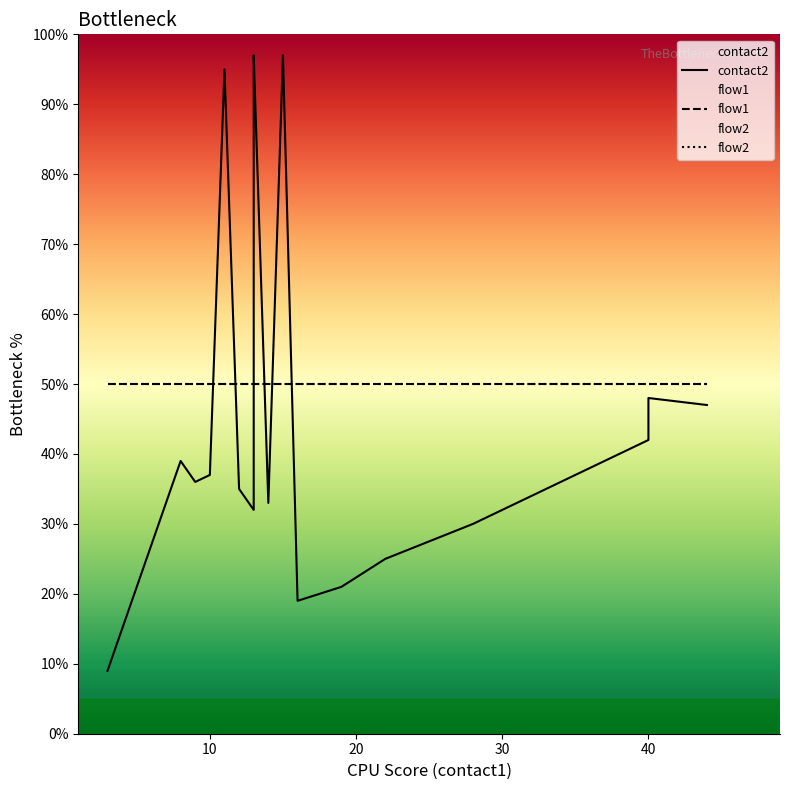

What is the value of the contact2 point at the 7th from the left?

32